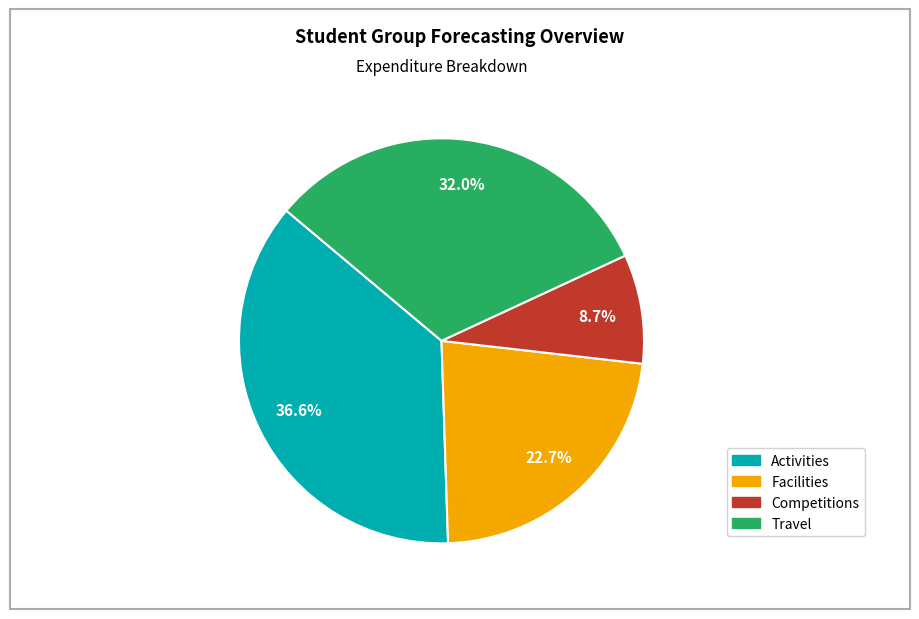

The Competitions slice represents 23% of the pie. True or false?

False